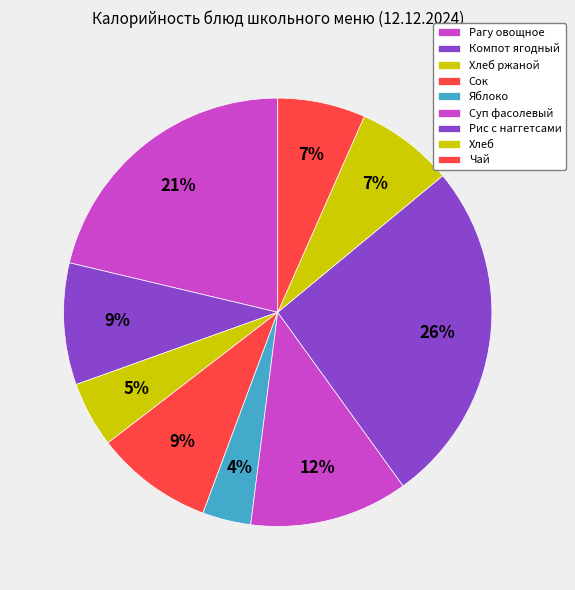

The Сок slice represents 9% of the pie. True or false?

True